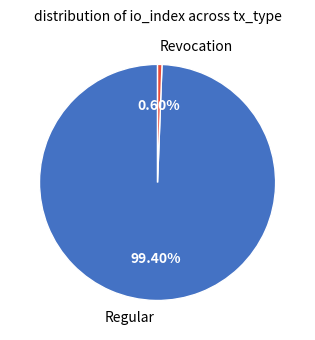

Which has a higher value, Regular or Revocation?

Regular